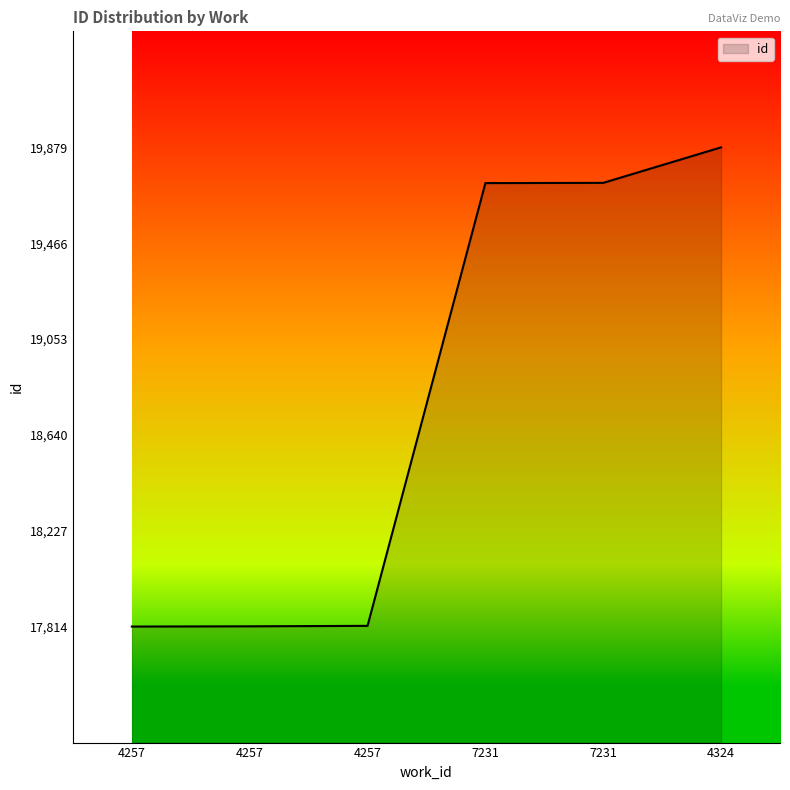

Reading left to right, list all the values displayed in this chart.

4257=17814	4257=17815	4257=17817	7231=19725	7231=19726	4324=19879